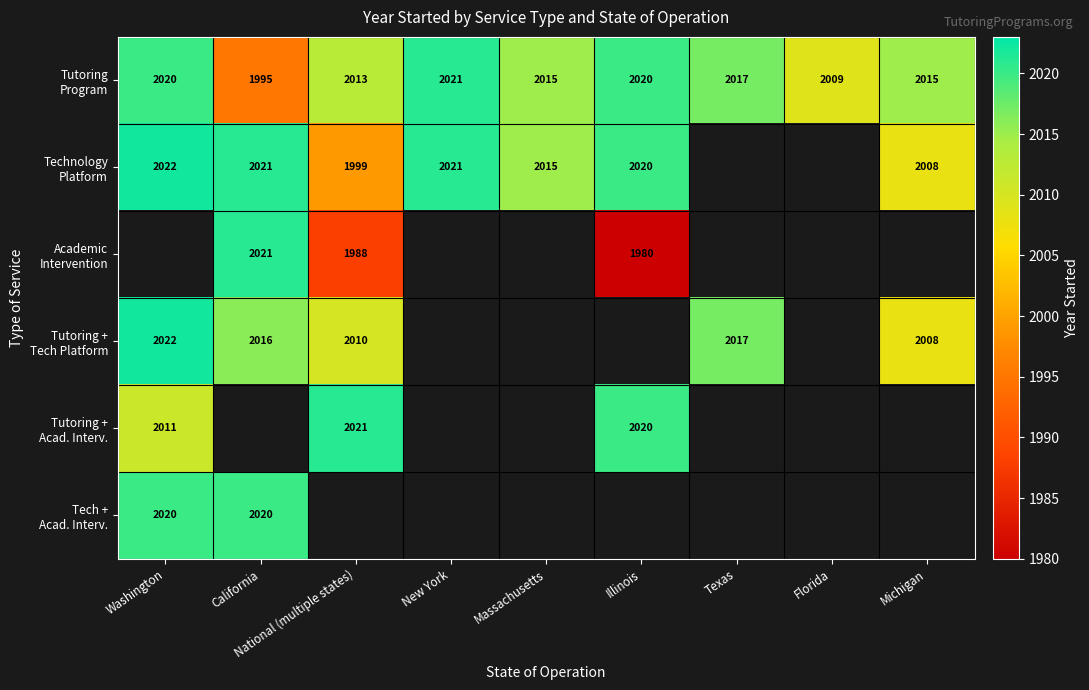

Is it true that Academic Intervention equals 1980.0 at Illinois?

True